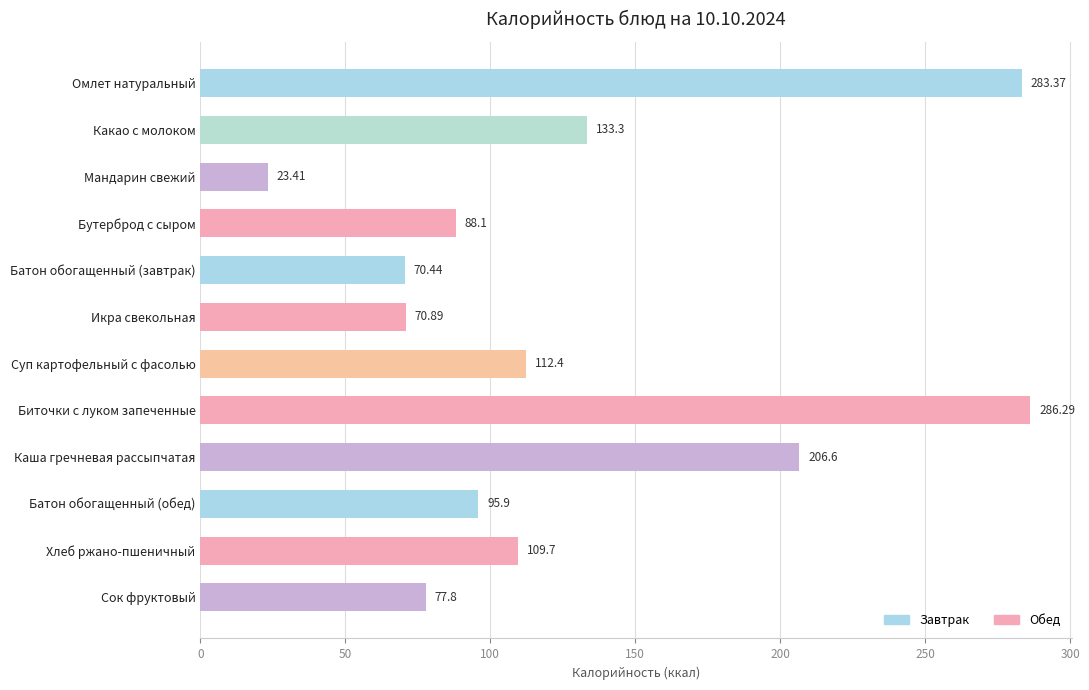

What is the label of the 2nd bar from the top?

Какао с молоком